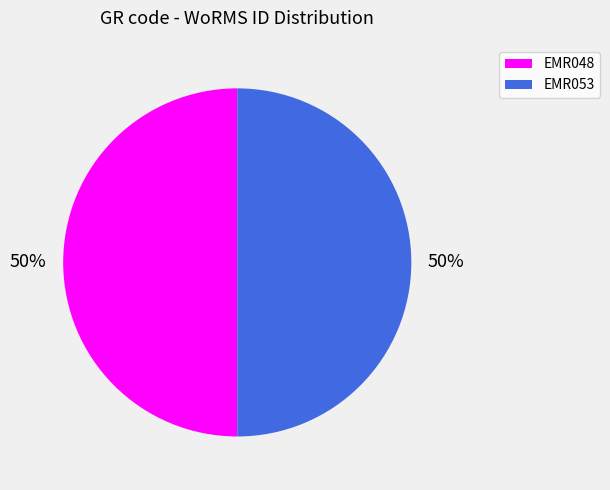

True or false: EMR053 accounts for 50% of the total.

True